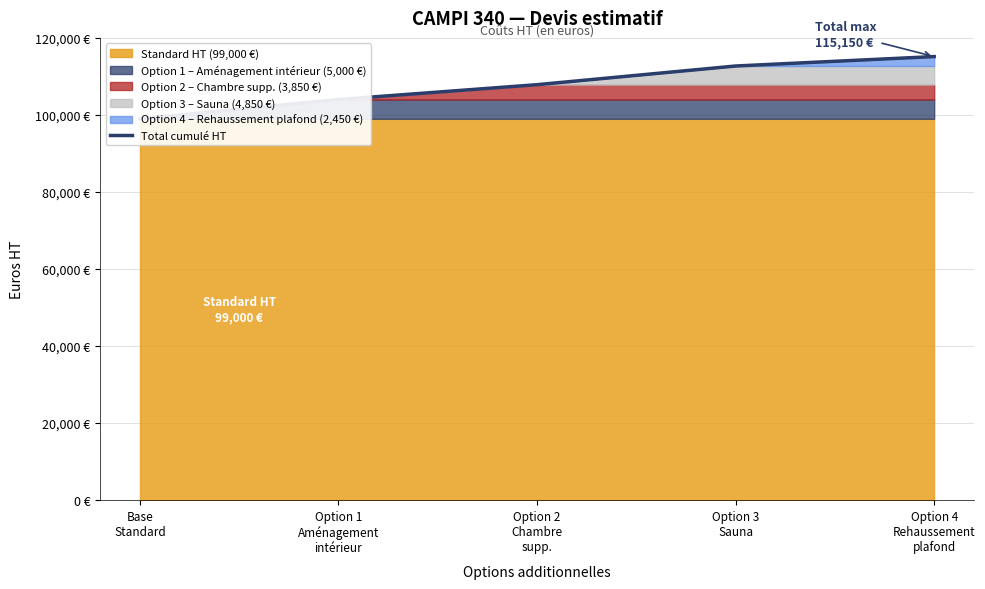

Rank the categories by value from lowest to highest.

Base
Standard, Option 1
Aménagement
intérieur, Option 2
Chambre
supp., Option 3
Sauna, Option 4
Rehaussement
plafond